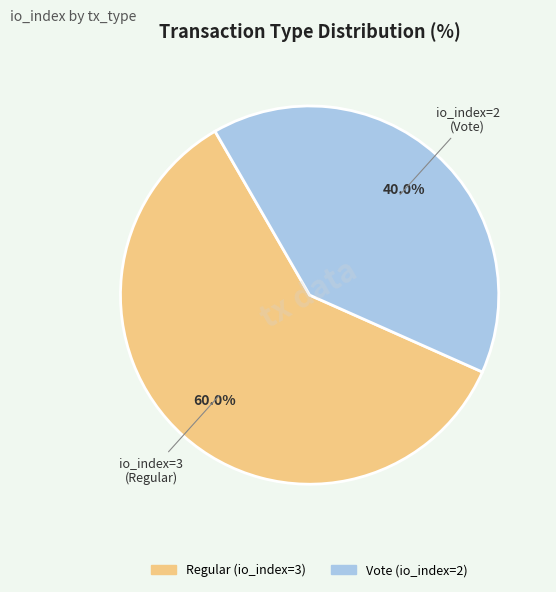

Which slice is the smallest?

Vote